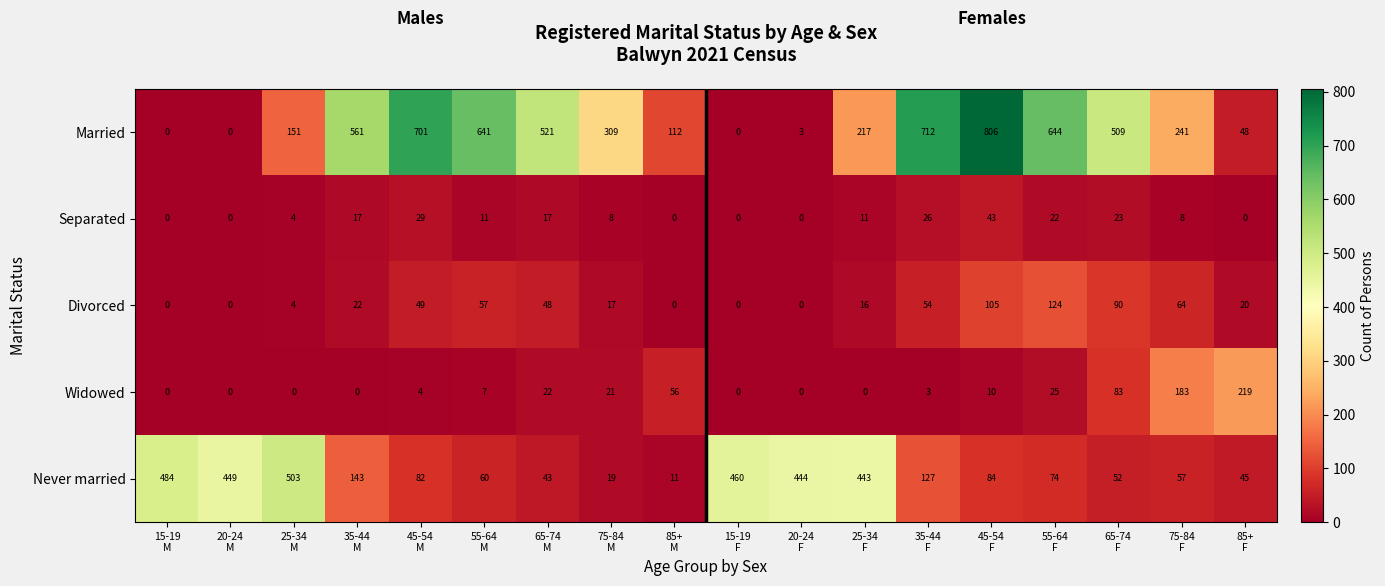

At how many categories does at least one series exceed 276?

15